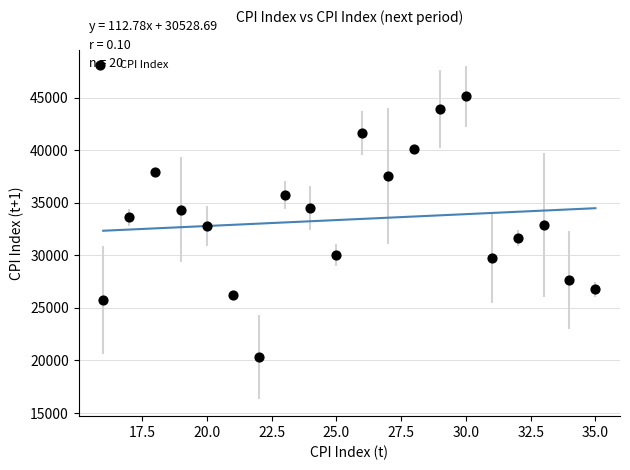

What is the range of X values (max minus min)?

19.0